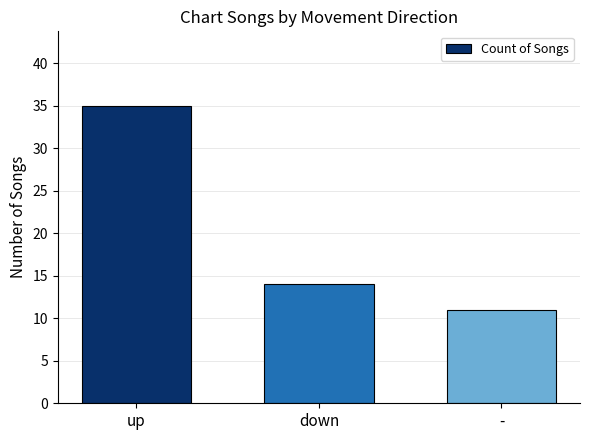

Which has a higher value, - or down?

down